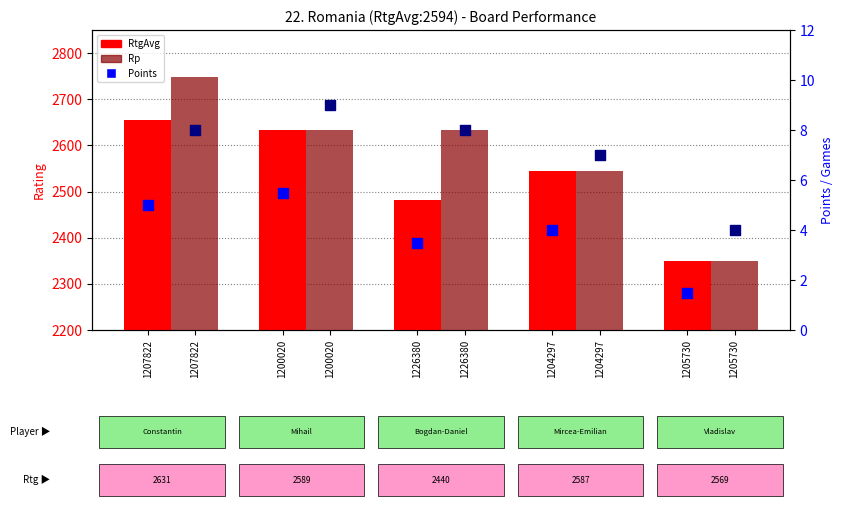

At how many categories does at least one series exceed 1820?

5